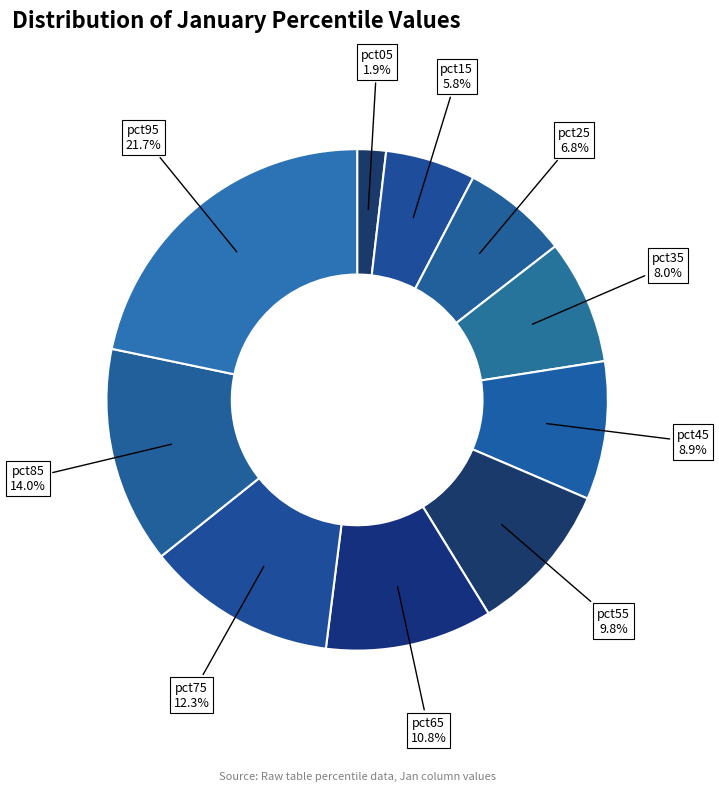

Is the sum of pct85 and pct05 greater than half?

No